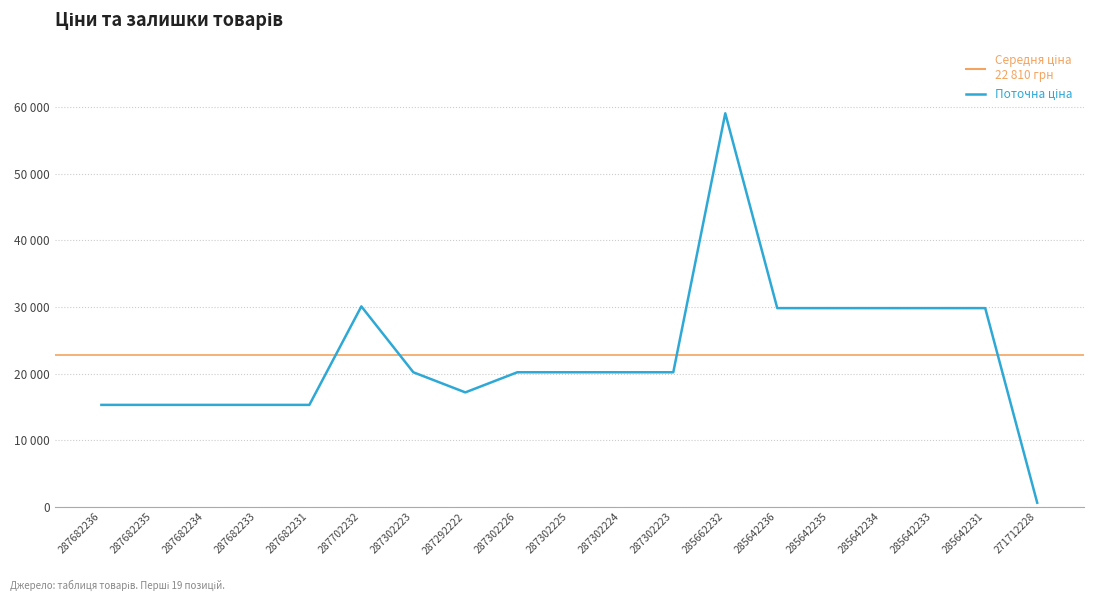

Which category has the highest value across all series?

285662232